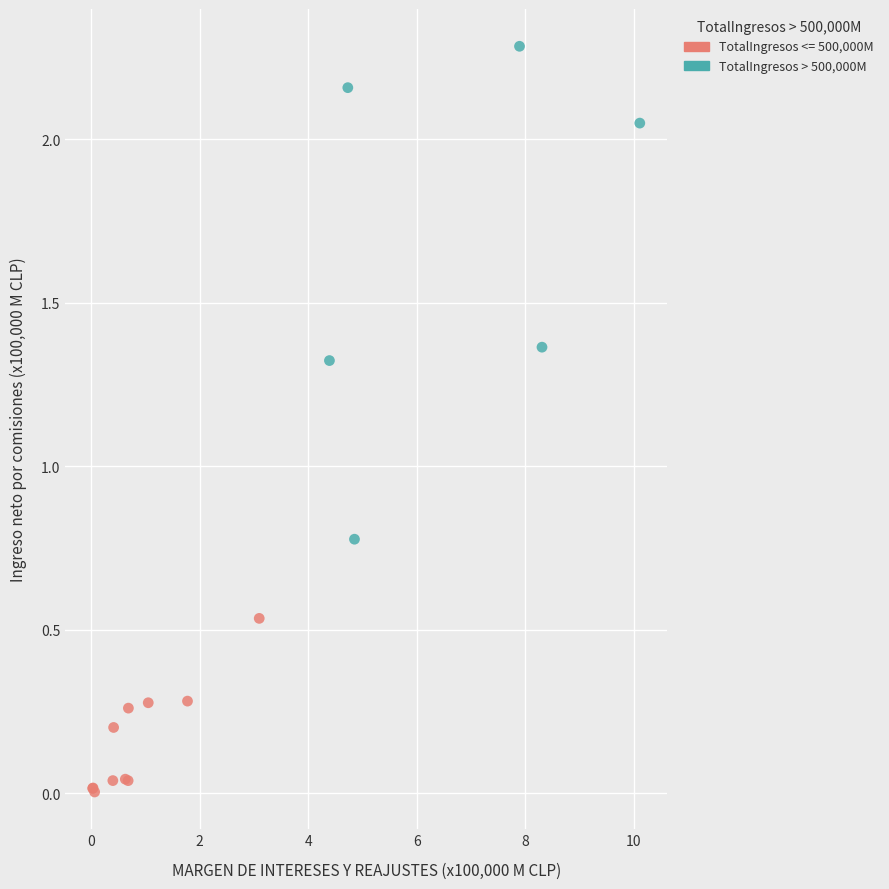

Which series contains the lowest Y value?

TotalIngresos <= 500,000M